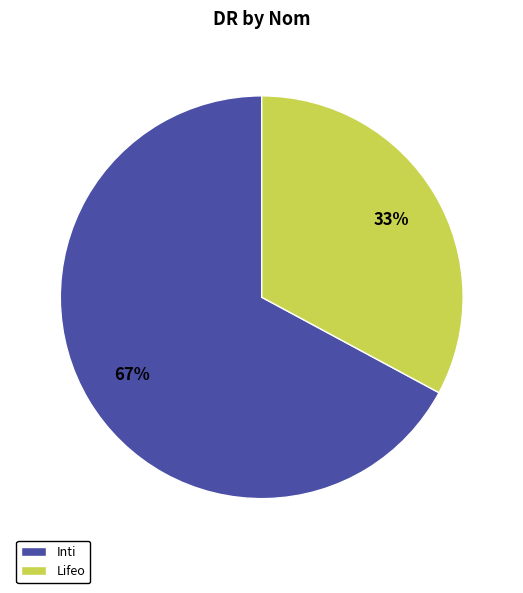

To the nearest percent, what percentage of the pie is Lifeo?

33%